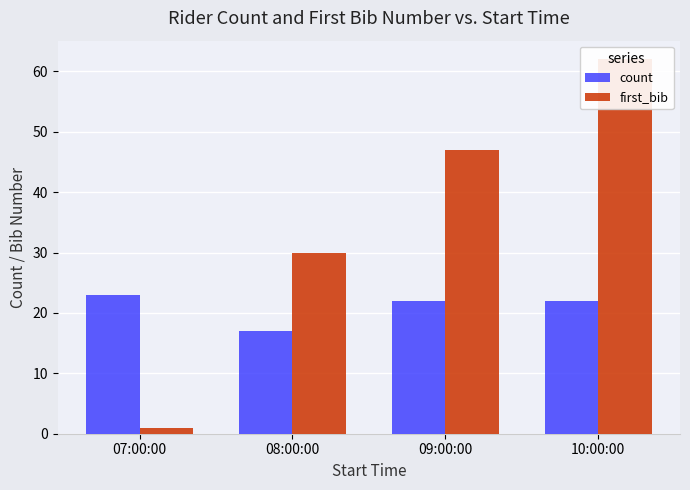

Which series has the largest range (max minus min)?

first_bib